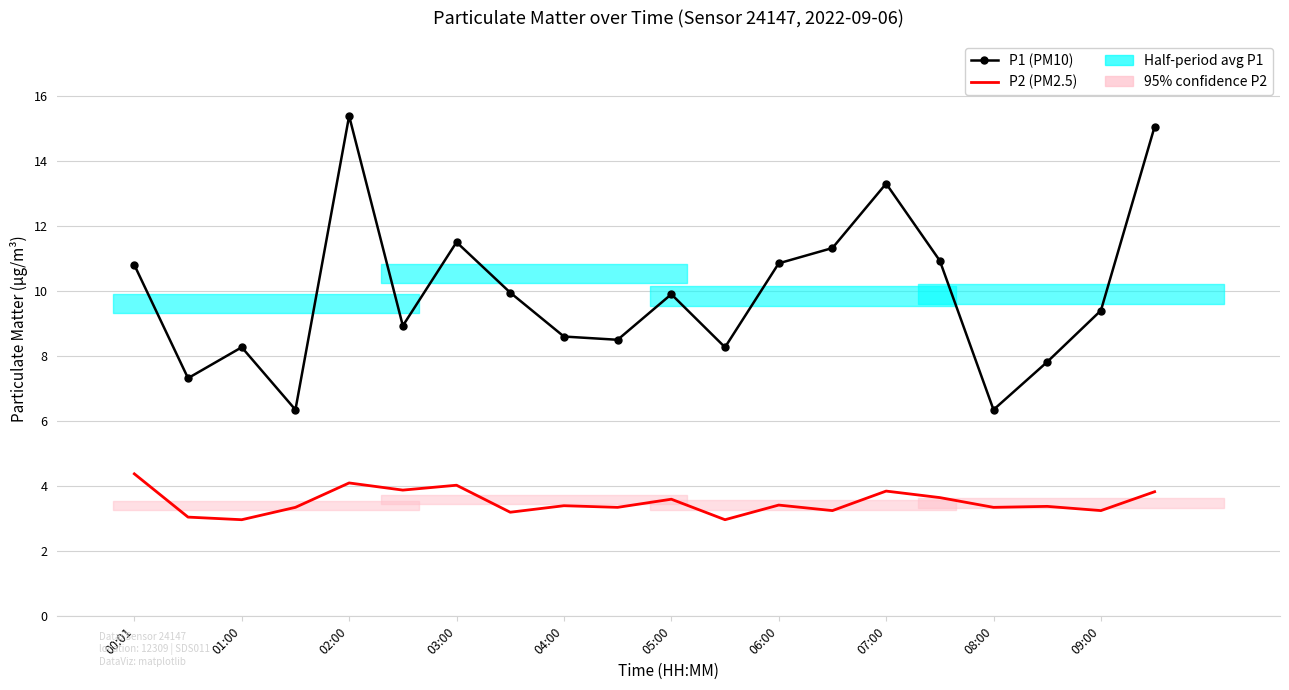

What is the sum of all P1 (PM10) values?

198.8